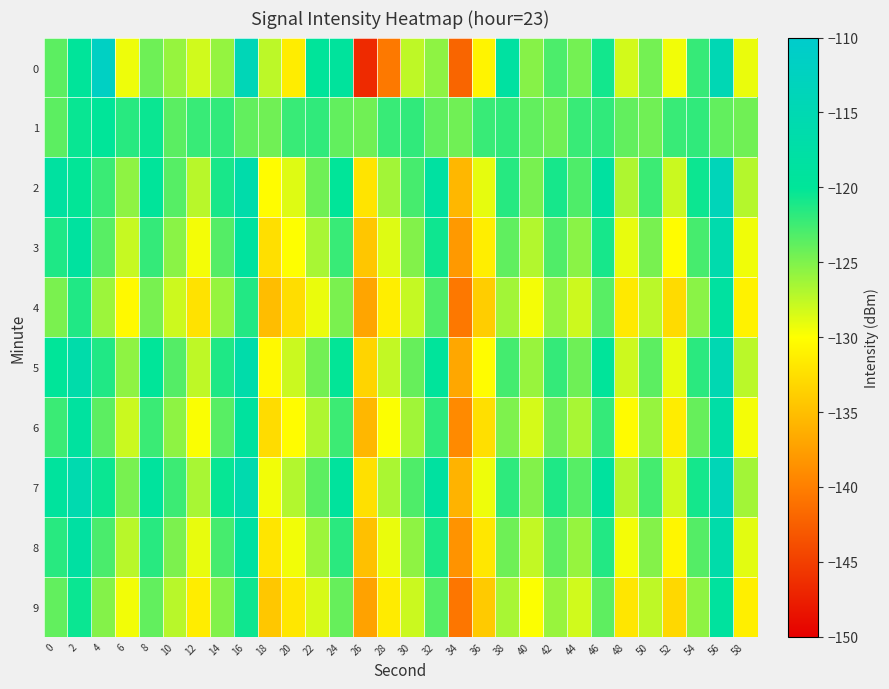

At which category is the sum across all series the highest?

56